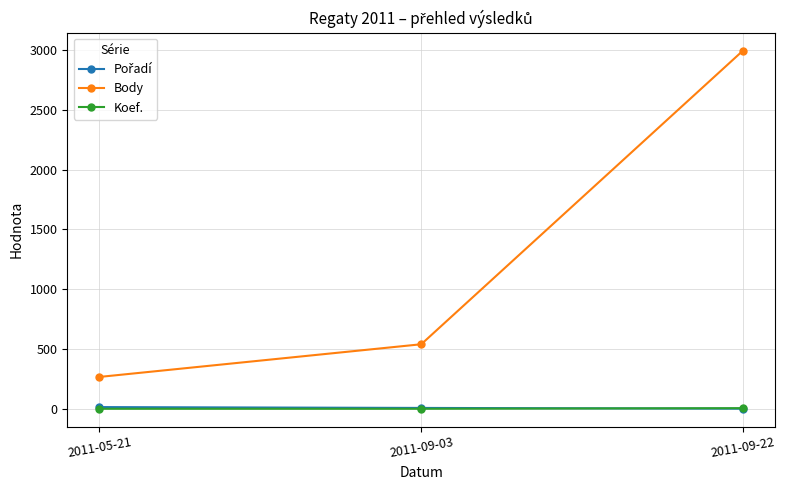

Does the chart have visible grid lines?

Yes